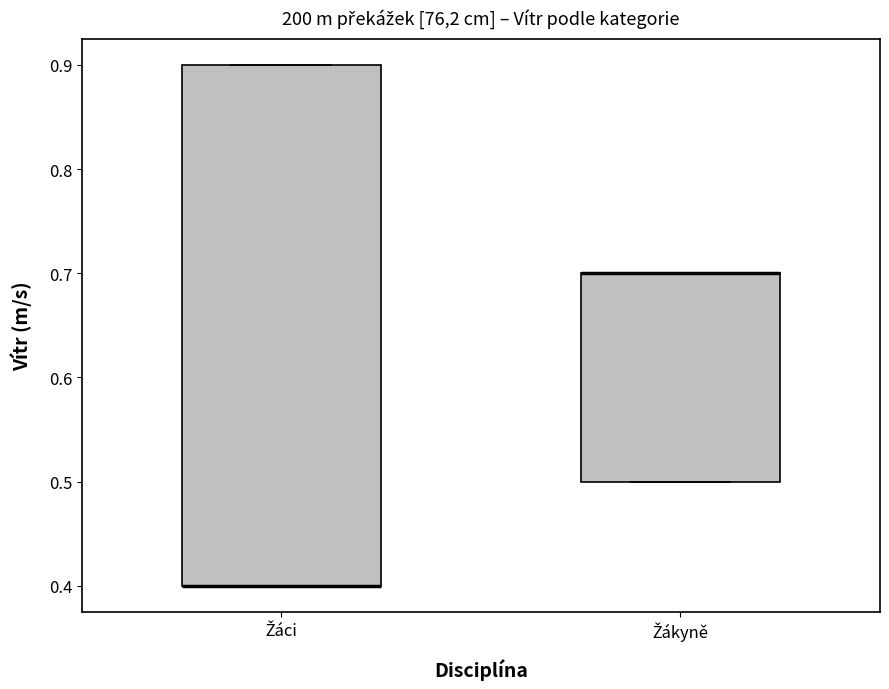

Where is the lower edge of the box for Žáci on the y-axis? The values are not printed on the chart, so give them approximately, as read against the axis.

0.4